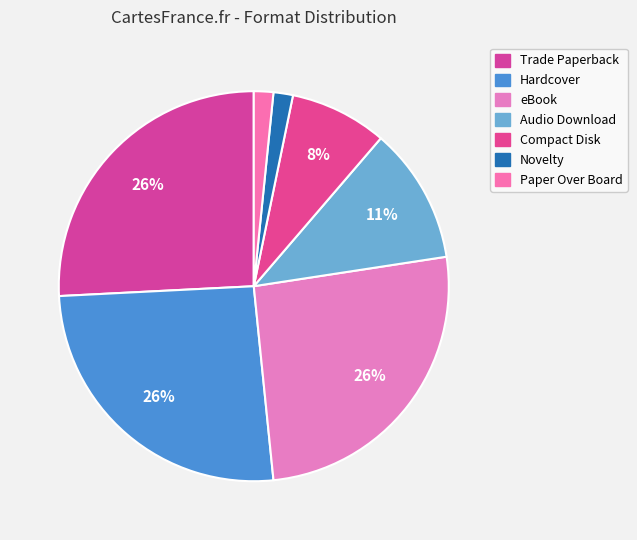

What is the total percentage of Novelty and Hardcover?

27.4%